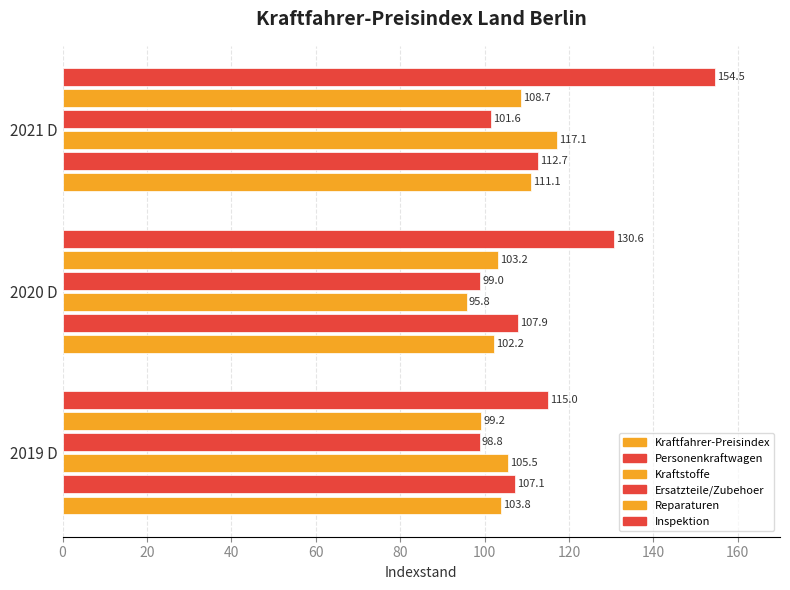

How many values in the Inspektion series are below 130?

1